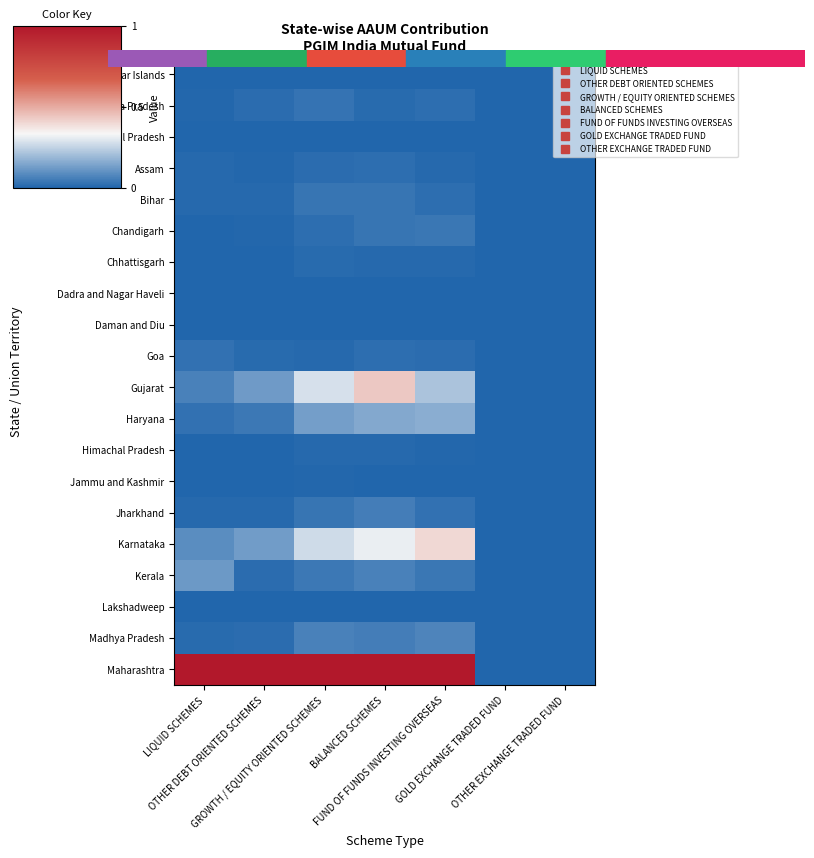

Reading left to right, list all the values displayed in this chart.

Andaman and Nicobar Islands: LIQUID SCHEMES=0.0	OTHER DEBT ORIENTED SCHEMES=0.0	GROWTH / EQUITY ORIENTED SCHEMES=0.0	BALANCED SCHEMES=0.0	FUND OF FUNDS INVESTING OVERSEAS=0.0	GOLD EXCHANGE TRADED FUND=0.0	OTHER EXCHANGE TRADED FUND=0.0
Andhra Pradesh: LIQUID SCHEMES=0.0	OTHER DEBT ORIENTED SCHEMES=0.0	GROWTH / EQUITY ORIENTED SCHEMES=0.0	BALANCED SCHEMES=0.0	FUND OF FUNDS INVESTING OVERSEAS=0.0	GOLD EXCHANGE TRADED FUND=0.0	OTHER EXCHANGE TRADED FUND=0.0
Arunachal Pradesh: LIQUID SCHEMES=0.0	OTHER DEBT ORIENTED SCHEMES=0.0	GROWTH / EQUITY ORIENTED SCHEMES=0.0	BALANCED SCHEMES=0.0	FUND OF FUNDS INVESTING OVERSEAS=0.0	GOLD EXCHANGE TRADED FUND=0.0	OTHER EXCHANGE TRADED FUND=0.0
Assam: LIQUID SCHEMES=0.0	OTHER DEBT ORIENTED SCHEMES=0.0	GROWTH / EQUITY ORIENTED SCHEMES=0.0	BALANCED SCHEMES=0.0	FUND OF FUNDS INVESTING OVERSEAS=0.0	GOLD EXCHANGE TRADED FUND=0.0	OTHER EXCHANGE TRADED FUND=0.0
Bihar: LIQUID SCHEMES=0.0	OTHER DEBT ORIENTED SCHEMES=0.0	GROWTH / EQUITY ORIENTED SCHEMES=0.0	BALANCED SCHEMES=0.0	FUND OF FUNDS INVESTING OVERSEAS=0.0	GOLD EXCHANGE TRADED FUND=0.0	OTHER EXCHANGE TRADED FUND=0.0
Chandigarh: LIQUID SCHEMES=0.0	OTHER DEBT ORIENTED SCHEMES=0.0	GROWTH / EQUITY ORIENTED SCHEMES=0.0	BALANCED SCHEMES=0.0	FUND OF FUNDS INVESTING OVERSEAS=0.0	GOLD EXCHANGE TRADED FUND=0.0	OTHER EXCHANGE TRADED FUND=0.0
Chhattisgarh: LIQUID SCHEMES=0.0	OTHER DEBT ORIENTED SCHEMES=0.0	GROWTH / EQUITY ORIENTED SCHEMES=0.0	BALANCED SCHEMES=0.0	FUND OF FUNDS INVESTING OVERSEAS=0.0	GOLD EXCHANGE TRADED FUND=0.0	OTHER EXCHANGE TRADED FUND=0.0
Dadra and Nagar Haveli: LIQUID SCHEMES=0.0	OTHER DEBT ORIENTED SCHEMES=0.0	GROWTH / EQUITY ORIENTED SCHEMES=0.0	BALANCED SCHEMES=0.0	FUND OF FUNDS INVESTING OVERSEAS=0.0	GOLD EXCHANGE TRADED FUND=0.0	OTHER EXCHANGE TRADED FUND=0.0
Daman and Diu: LIQUID SCHEMES=0.0	OTHER DEBT ORIENTED SCHEMES=0.0	GROWTH / EQUITY ORIENTED SCHEMES=0.0	BALANCED SCHEMES=0.0	FUND OF FUNDS INVESTING OVERSEAS=0.0	GOLD EXCHANGE TRADED FUND=0.0	OTHER EXCHANGE TRADED FUND=0.0
Goa: LIQUID SCHEMES=0.0	OTHER DEBT ORIENTED SCHEMES=0.0	GROWTH / EQUITY ORIENTED SCHEMES=0.0	BALANCED SCHEMES=0.0	FUND OF FUNDS INVESTING OVERSEAS=0.0	GOLD EXCHANGE TRADED FUND=0.0	OTHER EXCHANGE TRADED FUND=0.0
Gujarat: LIQUID SCHEMES=0.1	OTHER DEBT ORIENTED SCHEMES=0.1	GROWTH / EQUITY ORIENTED SCHEMES=0.3	BALANCED SCHEMES=0.4	FUND OF FUNDS INVESTING OVERSEAS=0.2	GOLD EXCHANGE TRADED FUND=0.0	OTHER EXCHANGE TRADED FUND=0.0
Haryana: LIQUID SCHEMES=0.0	OTHER DEBT ORIENTED SCHEMES=0.0	GROWTH / EQUITY ORIENTED SCHEMES=0.1	BALANCED SCHEMES=0.2	FUND OF FUNDS INVESTING OVERSEAS=0.2	GOLD EXCHANGE TRADED FUND=0.0	OTHER EXCHANGE TRADED FUND=0.0
Himachal Pradesh: LIQUID SCHEMES=0.0	OTHER DEBT ORIENTED SCHEMES=0.0	GROWTH / EQUITY ORIENTED SCHEMES=0.0	BALANCED SCHEMES=0.0	FUND OF FUNDS INVESTING OVERSEAS=0.0	GOLD EXCHANGE TRADED FUND=0.0	OTHER EXCHANGE TRADED FUND=0.0
Jammu and Kashmir: LIQUID SCHEMES=0.0	OTHER DEBT ORIENTED SCHEMES=0.0	GROWTH / EQUITY ORIENTED SCHEMES=0.0	BALANCED SCHEMES=0.0	FUND OF FUNDS INVESTING OVERSEAS=0.0	GOLD EXCHANGE TRADED FUND=0.0	OTHER EXCHANGE TRADED FUND=0.0
Jharkhand: LIQUID SCHEMES=0.0	OTHER DEBT ORIENTED SCHEMES=0.0	GROWTH / EQUITY ORIENTED SCHEMES=0.0	BALANCED SCHEMES=0.1	FUND OF FUNDS INVESTING OVERSEAS=0.0	GOLD EXCHANGE TRADED FUND=0.0	OTHER EXCHANGE TRADED FUND=0.0
Karnataka: LIQUID SCHEMES=0.1	OTHER DEBT ORIENTED SCHEMES=0.1	GROWTH / EQUITY ORIENTED SCHEMES=0.3	BALANCED SCHEMES=0.3	FUND OF FUNDS INVESTING OVERSEAS=0.4	GOLD EXCHANGE TRADED FUND=0.0	OTHER EXCHANGE TRADED FUND=0.0
Kerala: LIQUID SCHEMES=0.1	OTHER DEBT ORIENTED SCHEMES=0.0	GROWTH / EQUITY ORIENTED SCHEMES=0.0	BALANCED SCHEMES=0.1	FUND OF FUNDS INVESTING OVERSEAS=0.0	GOLD EXCHANGE TRADED FUND=0.0	OTHER EXCHANGE TRADED FUND=0.0
Lakshadweep: LIQUID SCHEMES=0.0	OTHER DEBT ORIENTED SCHEMES=0.0	GROWTH / EQUITY ORIENTED SCHEMES=0.0	BALANCED SCHEMES=0.0	FUND OF FUNDS INVESTING OVERSEAS=0.0	GOLD EXCHANGE TRADED FUND=0.0	OTHER EXCHANGE TRADED FUND=0.0
Madhya Pradesh: LIQUID SCHEMES=0.0	OTHER DEBT ORIENTED SCHEMES=0.0	GROWTH / EQUITY ORIENTED SCHEMES=0.1	BALANCED SCHEMES=0.1	FUND OF FUNDS INVESTING OVERSEAS=0.1	GOLD EXCHANGE TRADED FUND=0.0	OTHER EXCHANGE TRADED FUND=0.0
Maharashtra: LIQUID SCHEMES=1.0	OTHER DEBT ORIENTED SCHEMES=1.0	GROWTH / EQUITY ORIENTED SCHEMES=1.0	BALANCED SCHEMES=1.0	FUND OF FUNDS INVESTING OVERSEAS=1.0	GOLD EXCHANGE TRADED FUND=0.0	OTHER EXCHANGE TRADED FUND=0.0